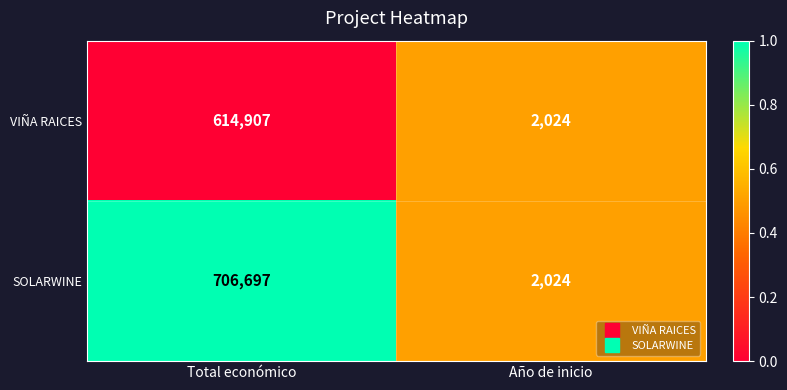

At which category does the chart reach its peak across all series?

Total económico